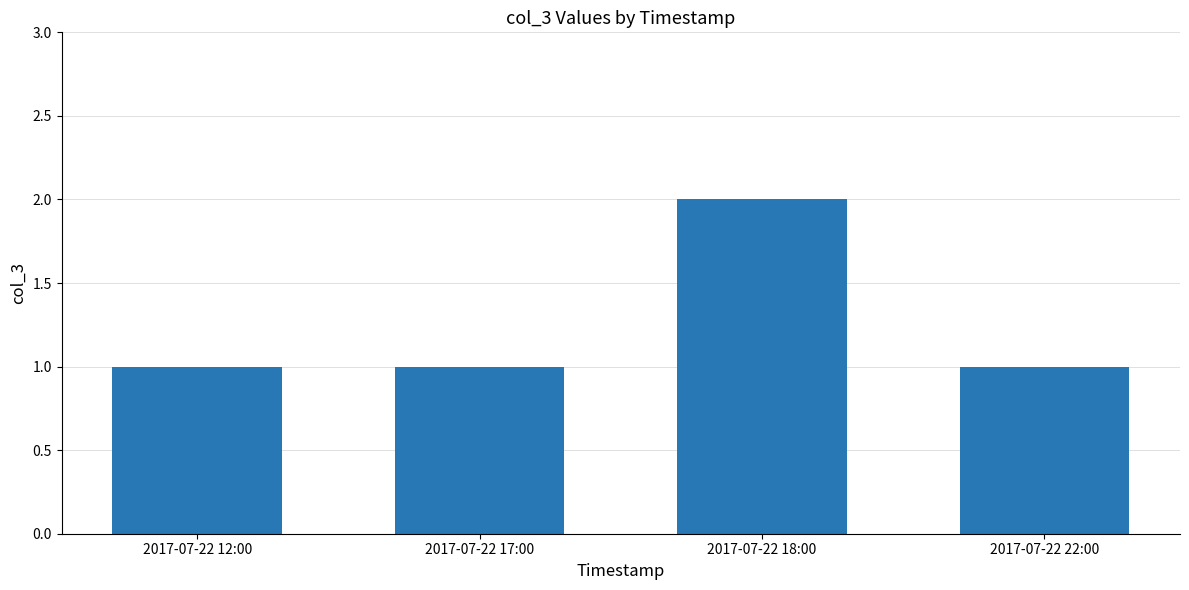

Does the chart contain any negative values?

No